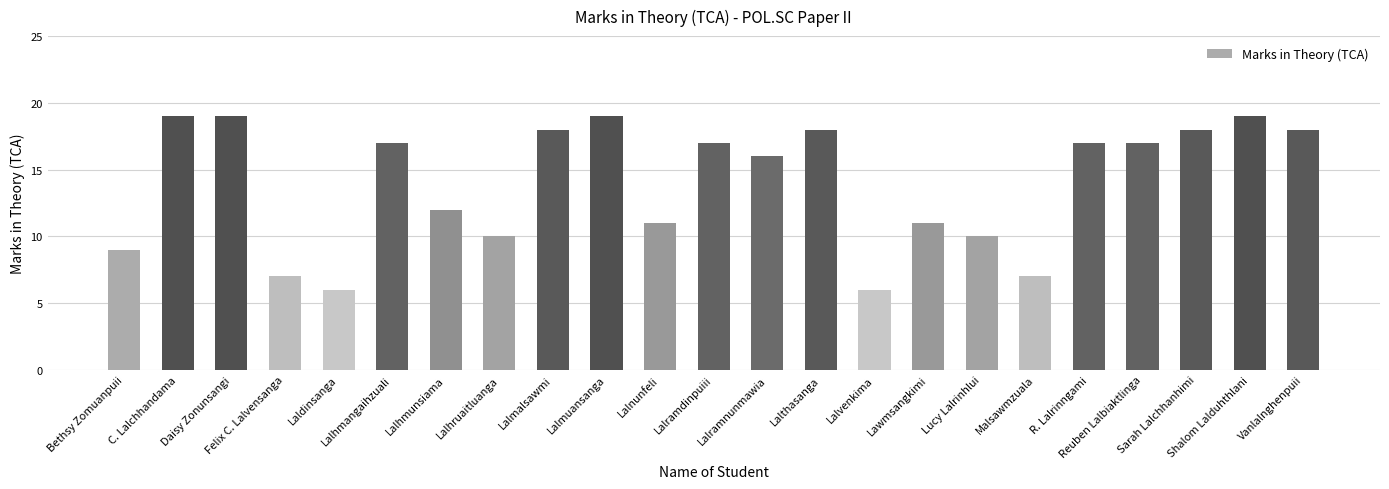

What is the difference between the second highest and minimum values?

13